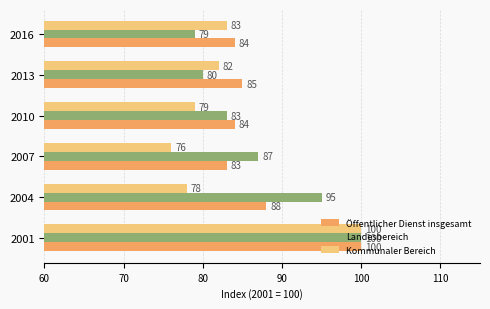

True or false: Landesbereich has a value of 48 at 2016.

False